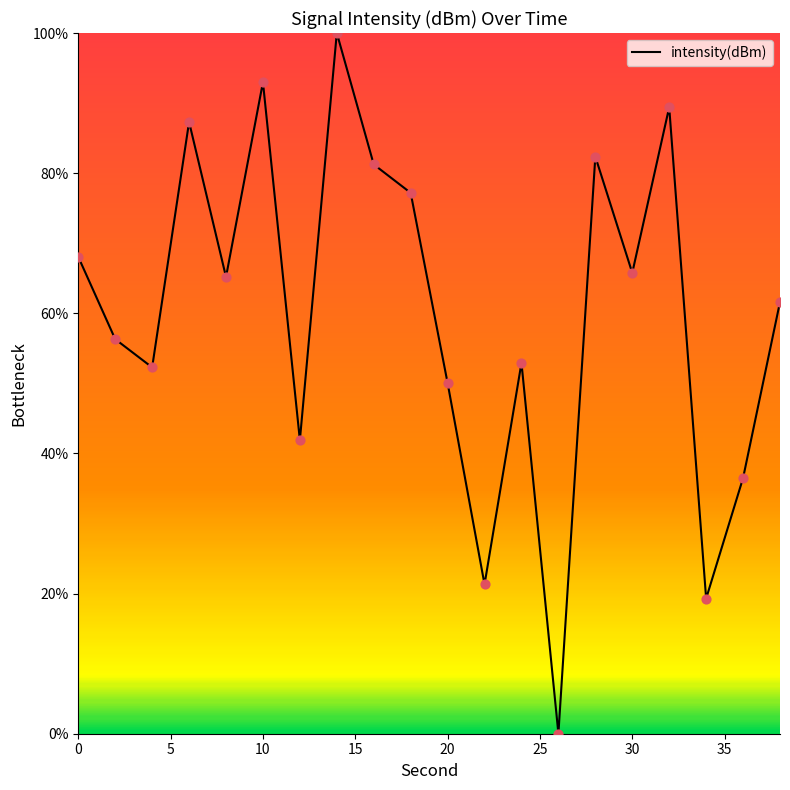

What is the maximum value shown in the chart?

100.0